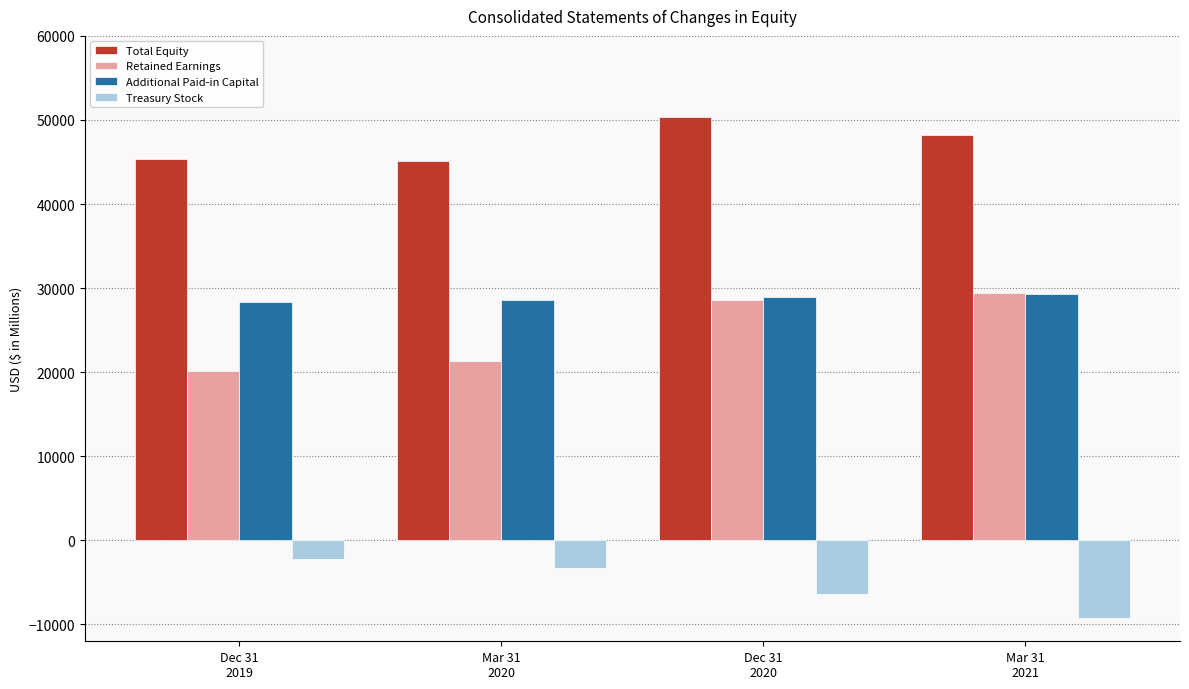

The value of Total Equity at Mar 31
2020 is 45086. True or false?

True